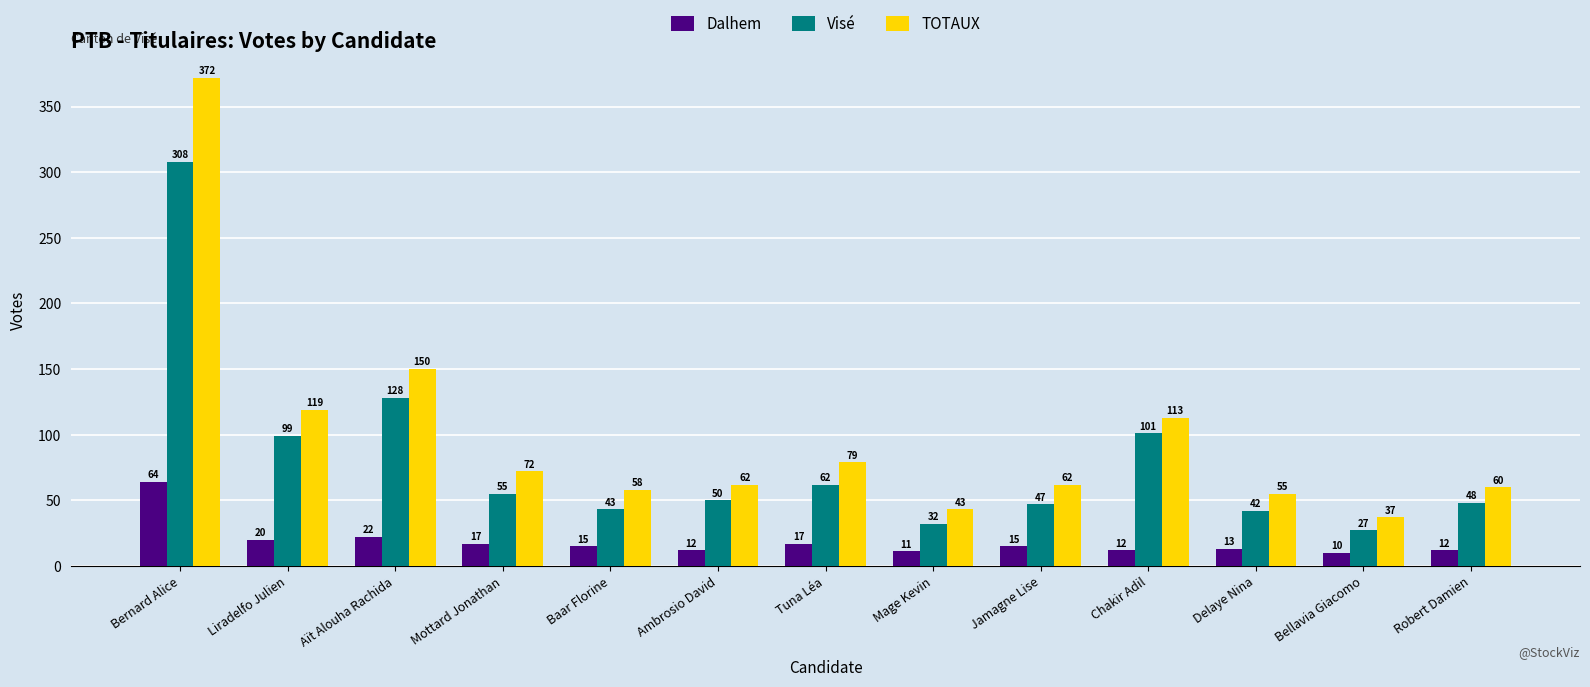

What is the label of the 11th bar from the right?

Aït Alouha Rachida